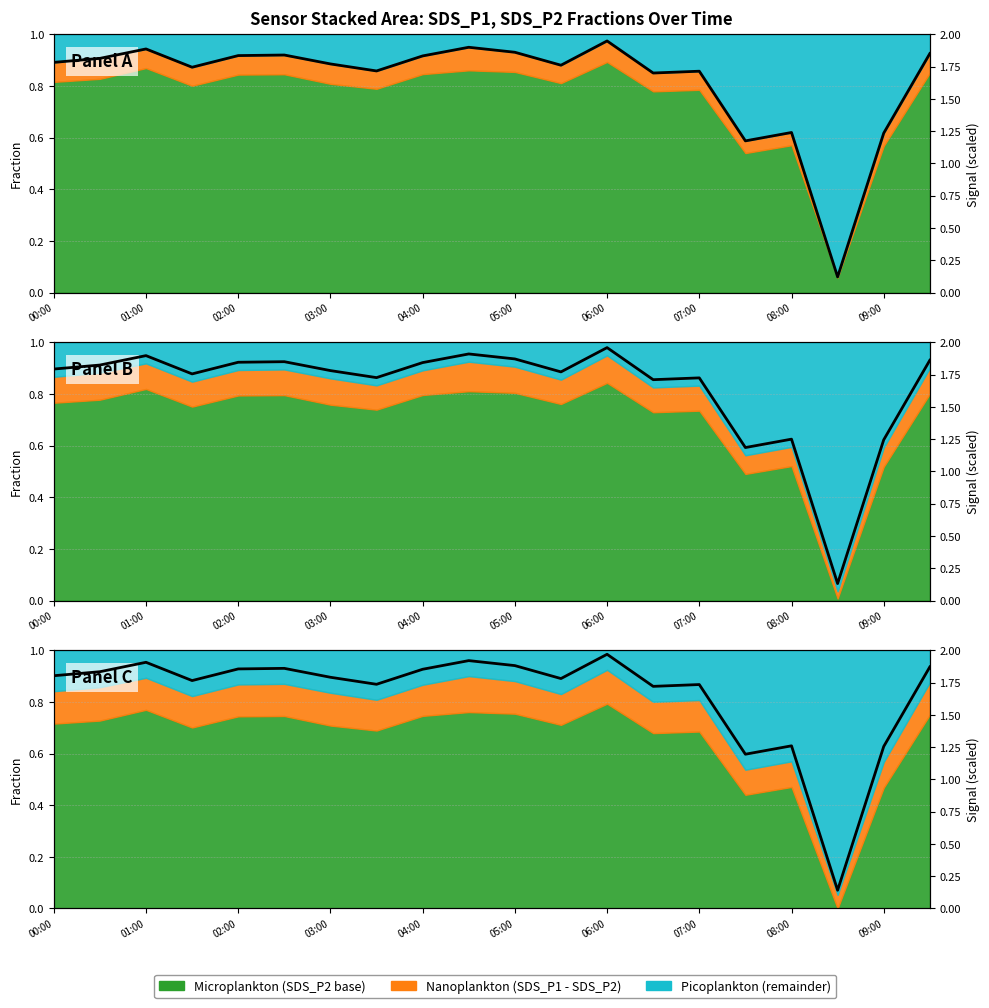

The chart shows a value of 0.5 at 11. True or false?

False